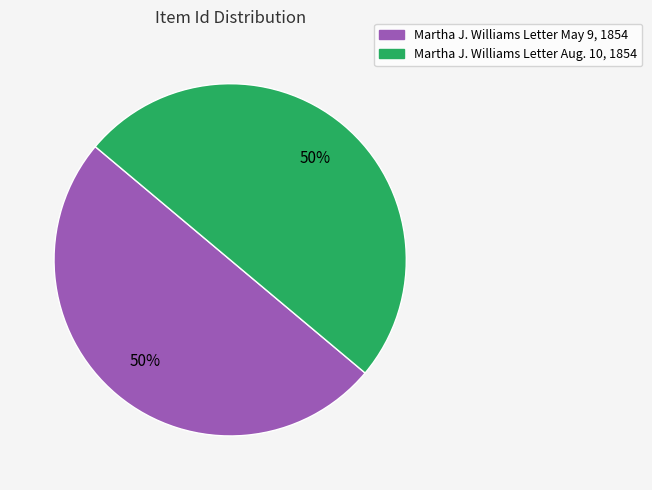

How many segments does this pie chart have?

2